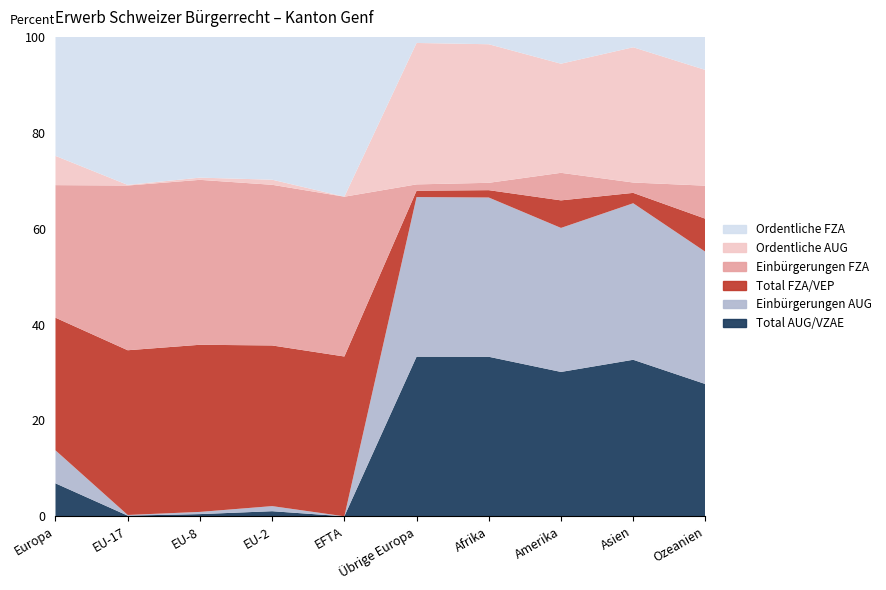

What is the maximum value for Total AUG/VZAE?

33.3